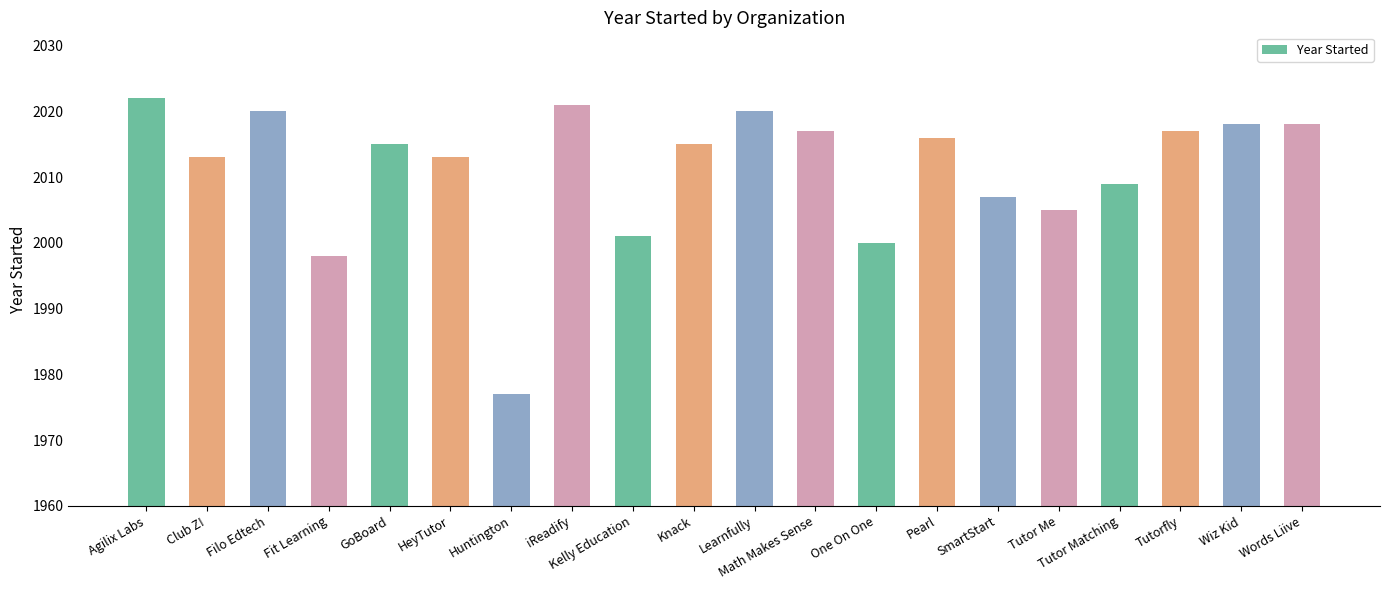

The chart shows a value of 714 at Learnfully. True or false?

False